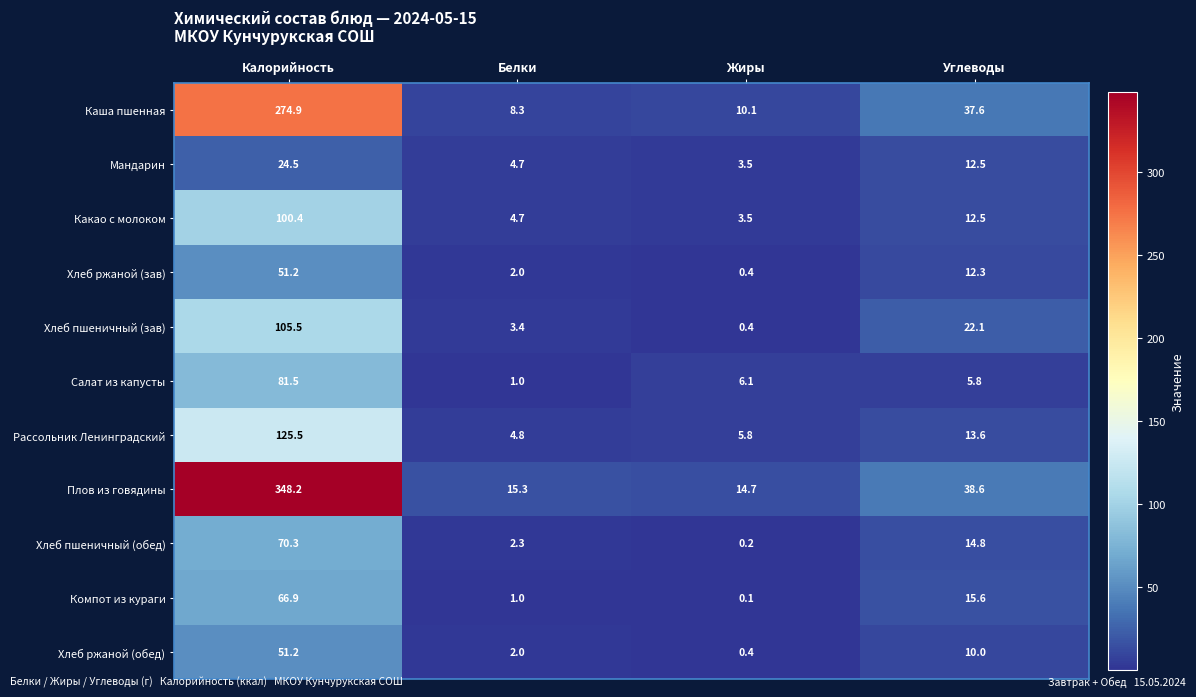

True or false: Хлеб ржаной (обед) has a value of 73.8 at Калорийность.

False